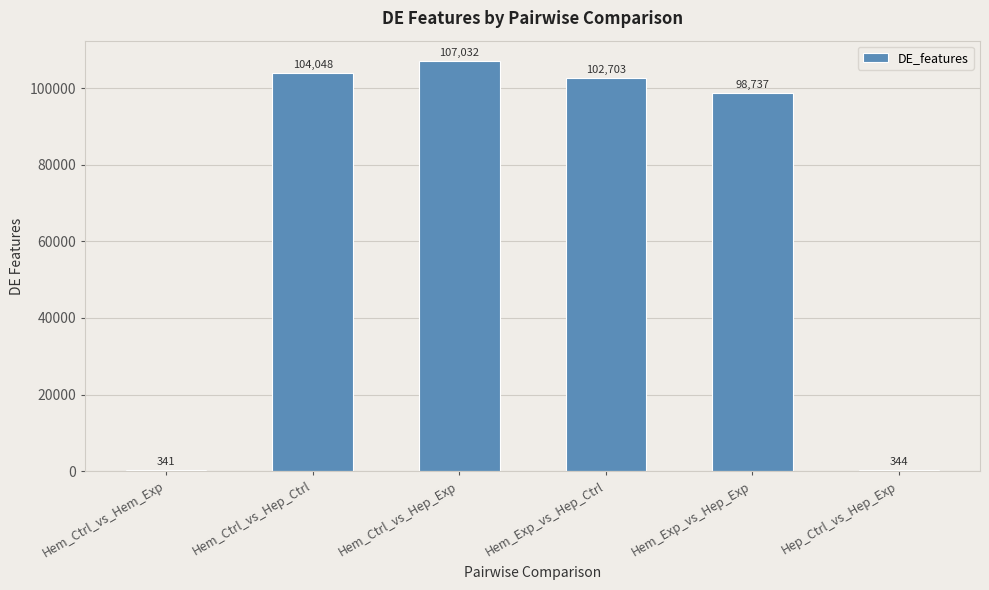

What value does the data have at Hep_Ctrl_vs_Hep_Exp, to the nearest 50?

350